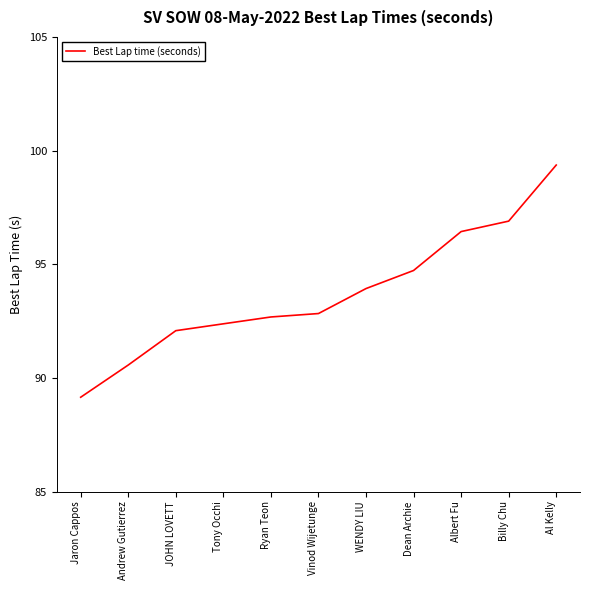

Is it true that the value at JOHN LOVETT is 144.8?

False